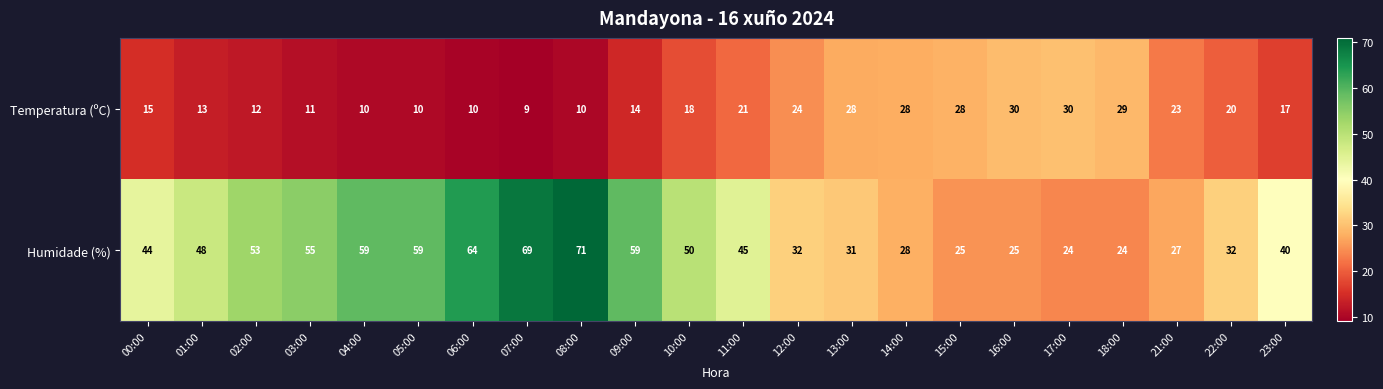

What is the total value across all series at 17:00?

54